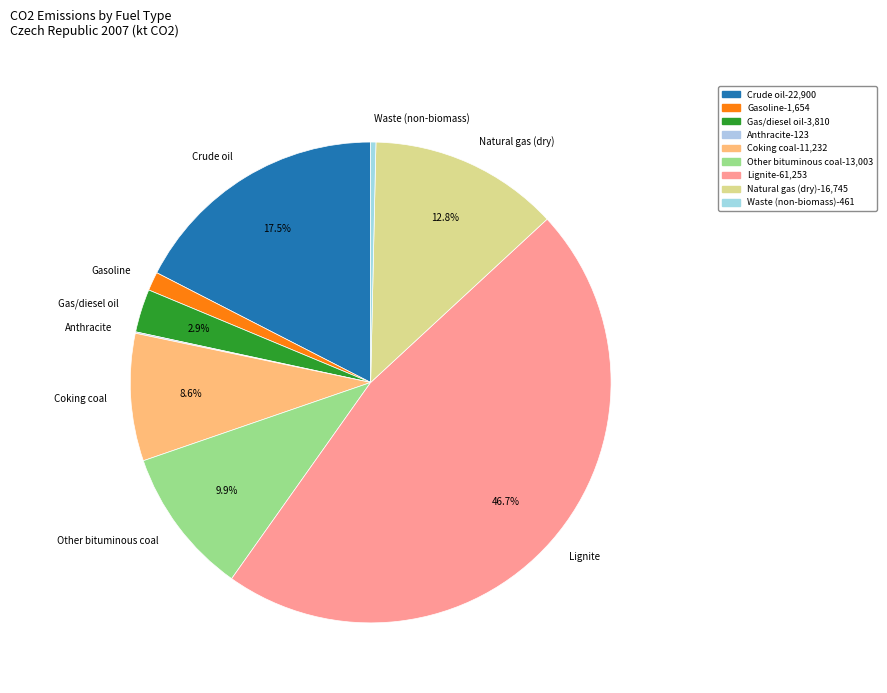

What is the largest slice in the pie chart?

Lignite